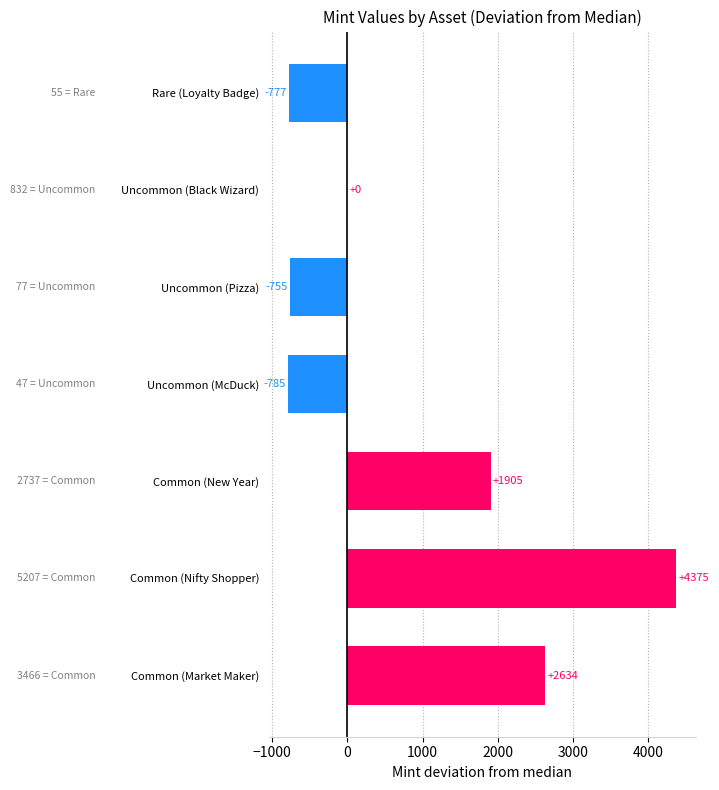

True or false: the data shows -777 at Rare (Loyalty Badge).

True